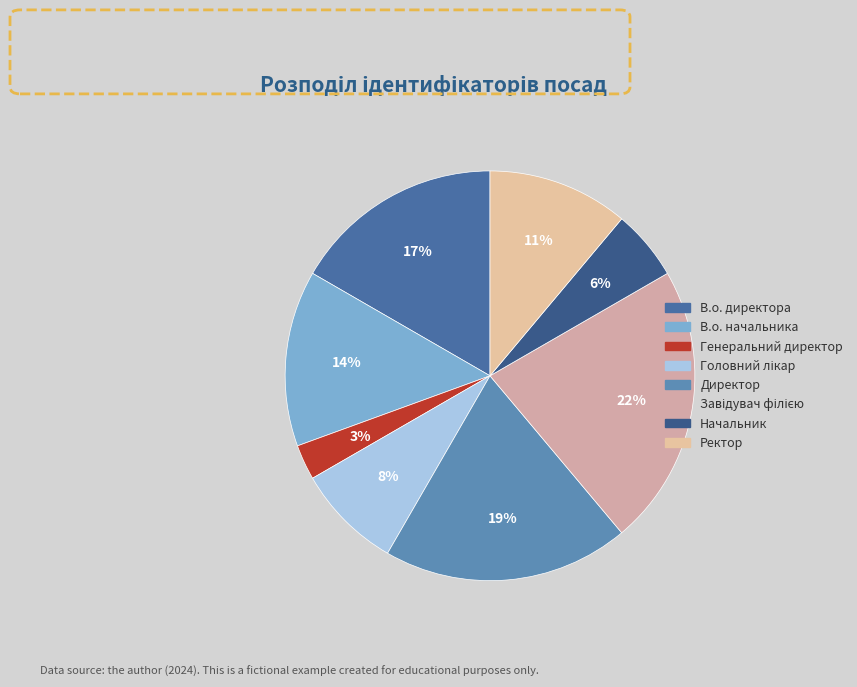

How many segments does this pie chart have?

8